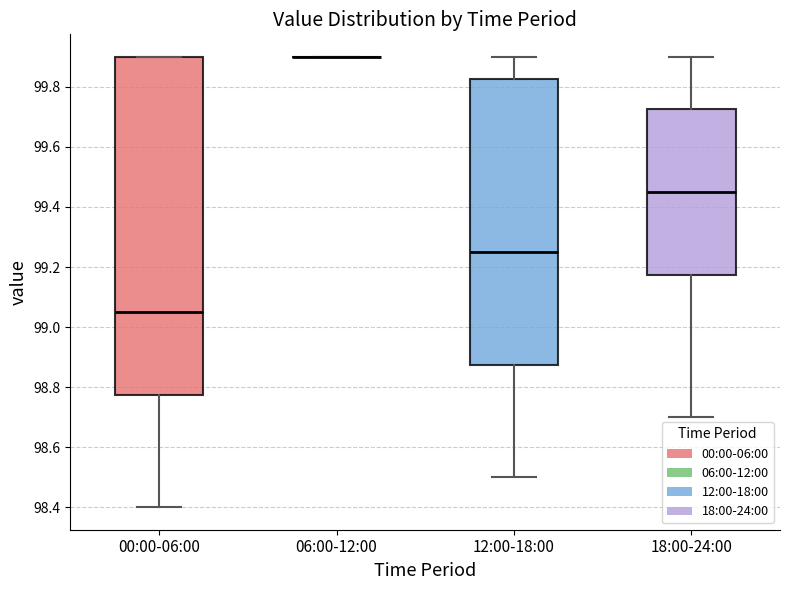

Reading left to right, read every box against the y-axis: the position of its median line, the range the box covers, and the ends of its whiskers. The values are not printed on the chart, so give them approximately, as read against the axis.

00:00-06:00: median 99.06, box 98.78 to 99.90, whiskers 98.40 to 99.90
06:00-12:00: box collapsed to a line at 99.90, whiskers 99.90 to 99.90
12:00-18:00: median 99.26, box 98.88 to 99.82, whiskers 98.50 to 99.90
18:00-24:00: median 99.46, box 99.18 to 99.72, whiskers 98.70 to 99.90